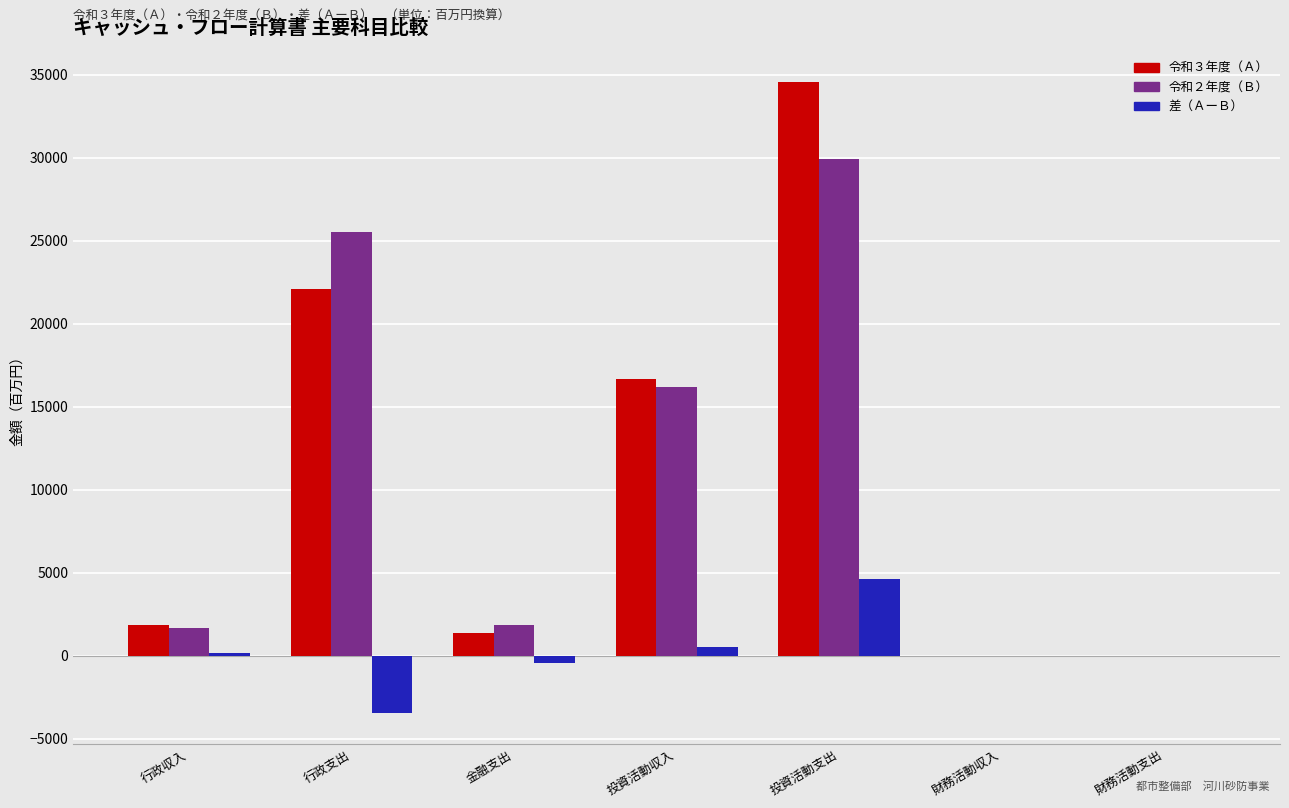

Which series changed the most between 行政収入 and 財務活動収入?

令和３年度（Ａ）